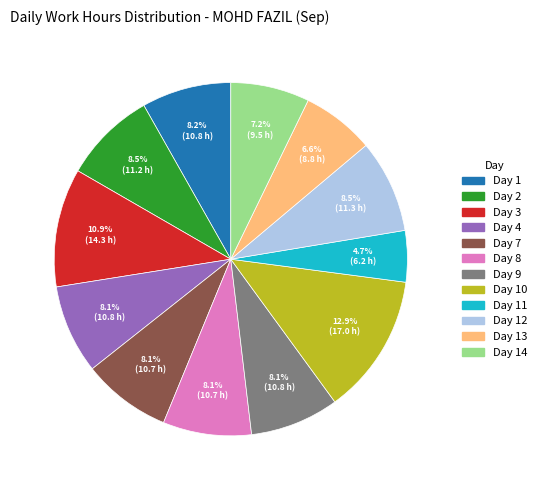

How many segments does this pie chart have?

12